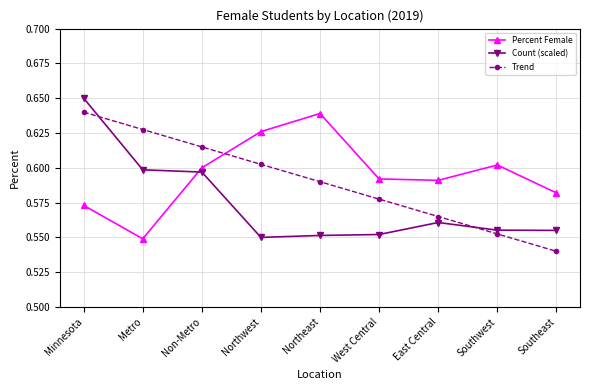

The value of Trend at Southwest is 0.6. True or false?

True